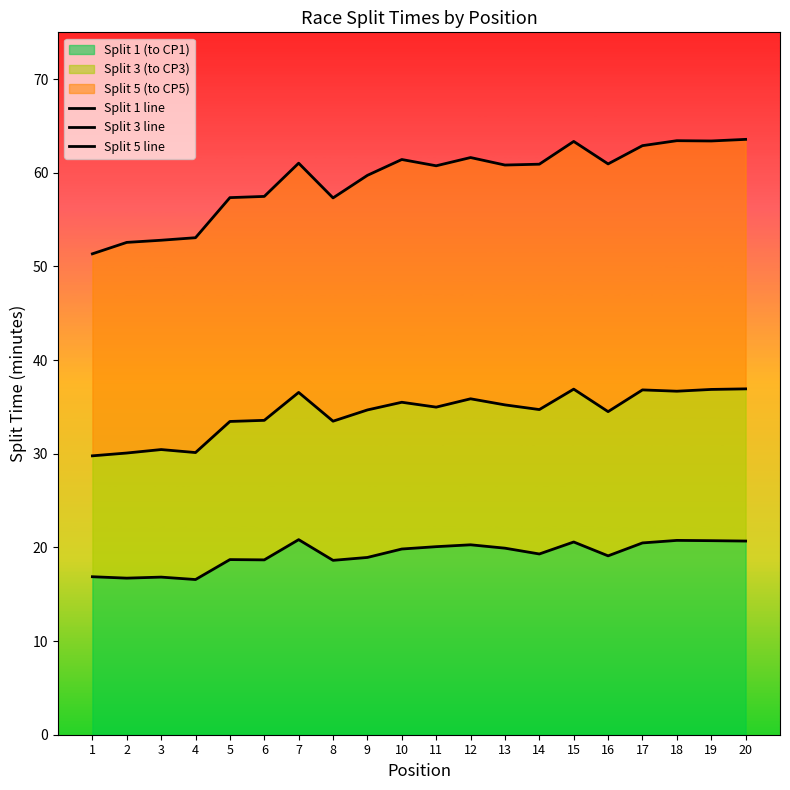

What is the smallest value displayed?

16.6